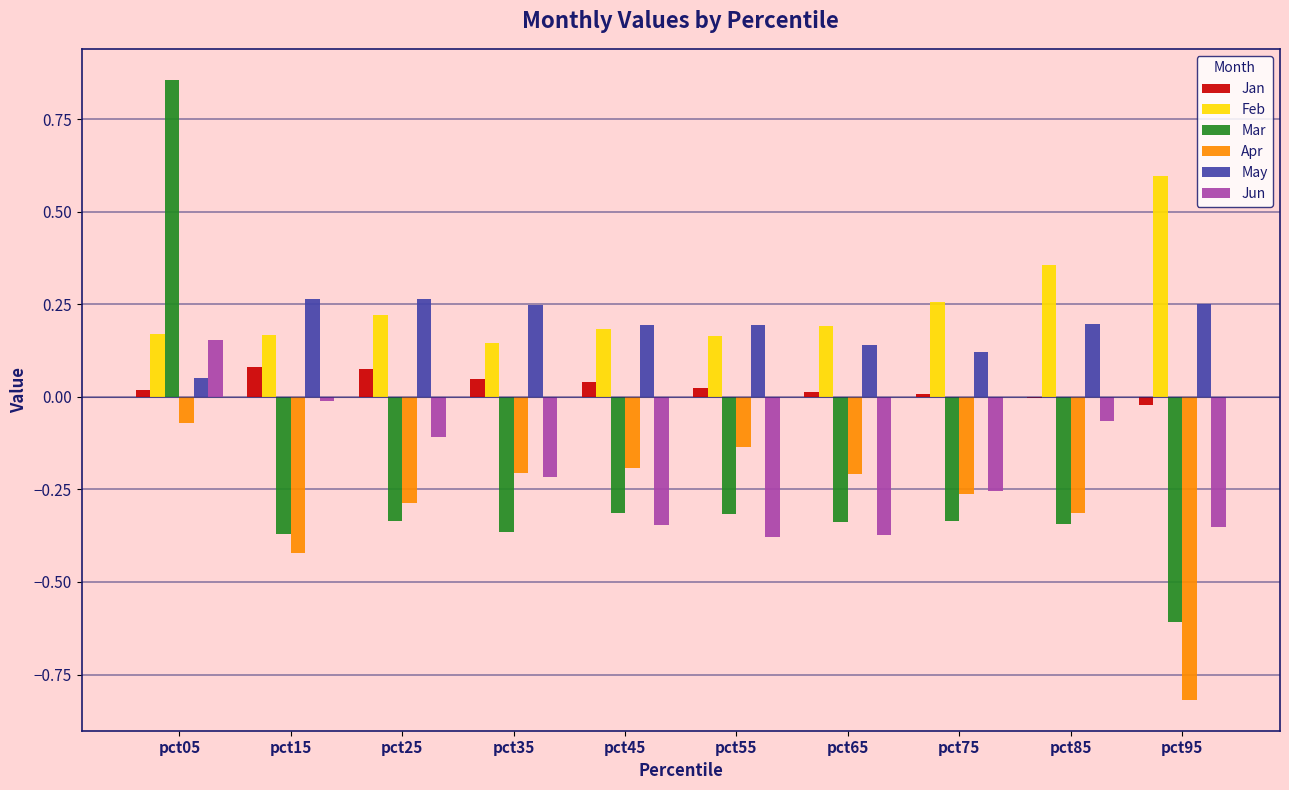

Between pct35 and pct95, which series saw the biggest shift?

Apr